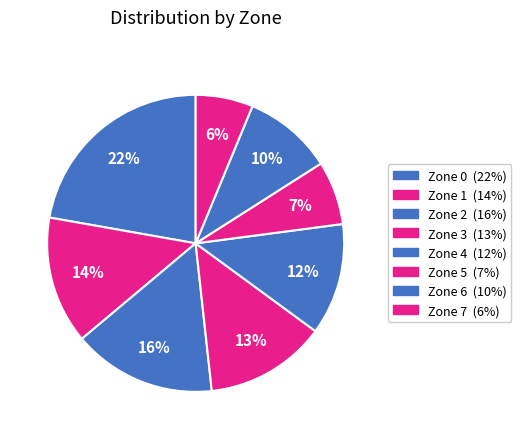

True or false: Zone 5 accounts for 7% of the total.

True